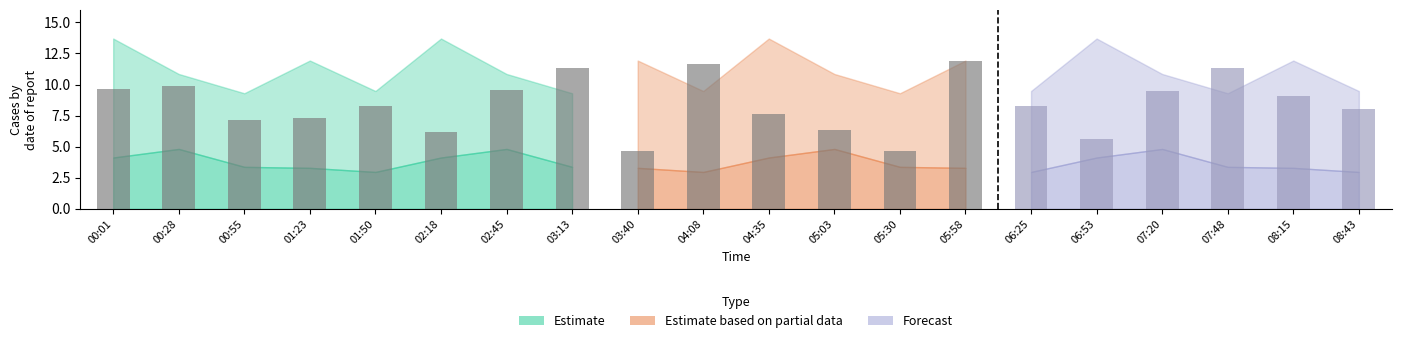

Reading left to right, extract all data points from this chart.

00:01=9.6	00:28=9.9	00:55=7.2	01:23=7.3	01:50=8.3	02:18=6.2	02:45=9.6	03:13=11.3	03:40=4.6	04:08=11.6	04:35=7.6	05:03=6.3	05:30=4.6	05:58=11.9	06:25=8.3	06:53=5.6	07:20=9.5	07:48=11.3	08:15=9.1	08:43=8.0